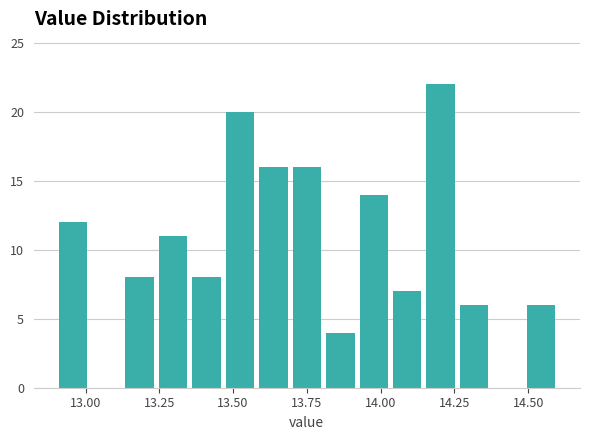

Around what value on the x-axis is the tallest bar? Give the approximate position of its centre, as read against the axis.

14.20